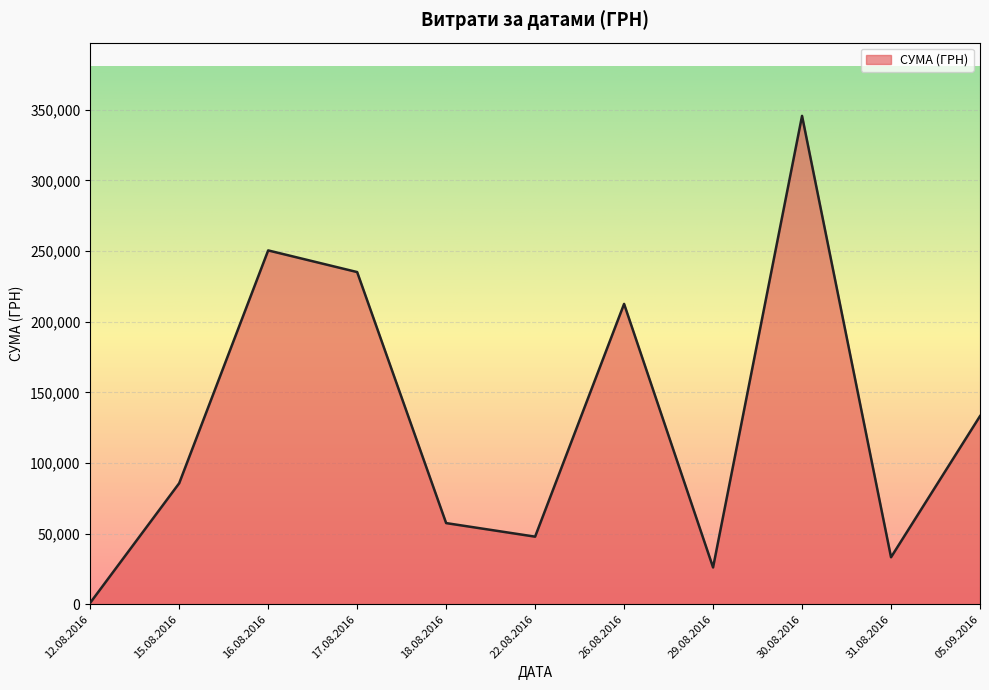

Rank the categories by value from lowest to highest.

12.08.2016, 29.08.2016, 31.08.2016, 22.08.2016, 18.08.2016, 15.08.2016, 05.09.2016, 26.08.2016, 17.08.2016, 16.08.2016, 30.08.2016